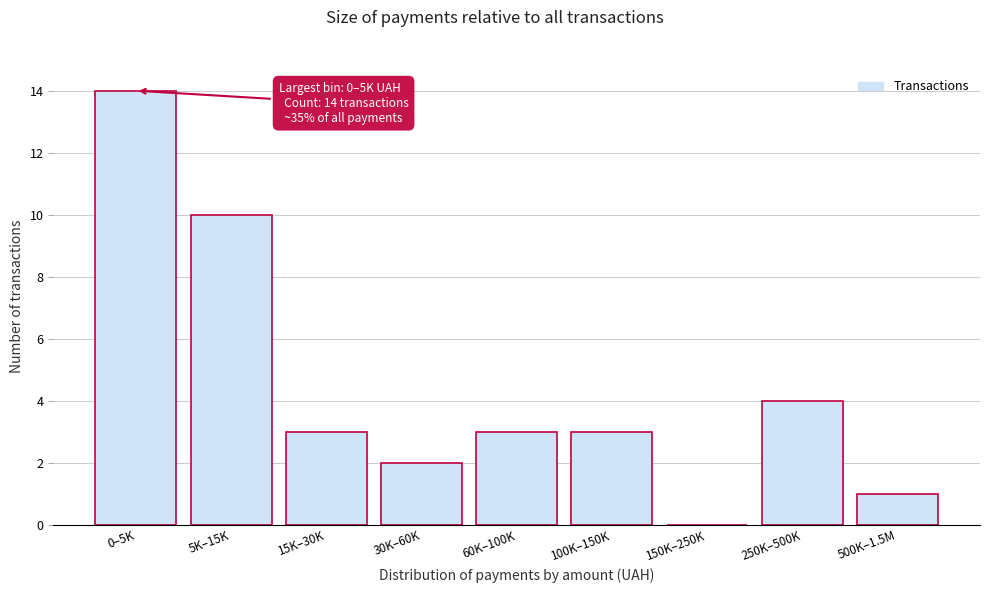

Reading left to right, list all the values displayed in this chart.

0–5K=14	5K–15K=10	15K–30K=3	30K–60K=2	60K–100K=3	100K–150K=3	150K–250K=0	250K–500K=4	500K–1.5M=1